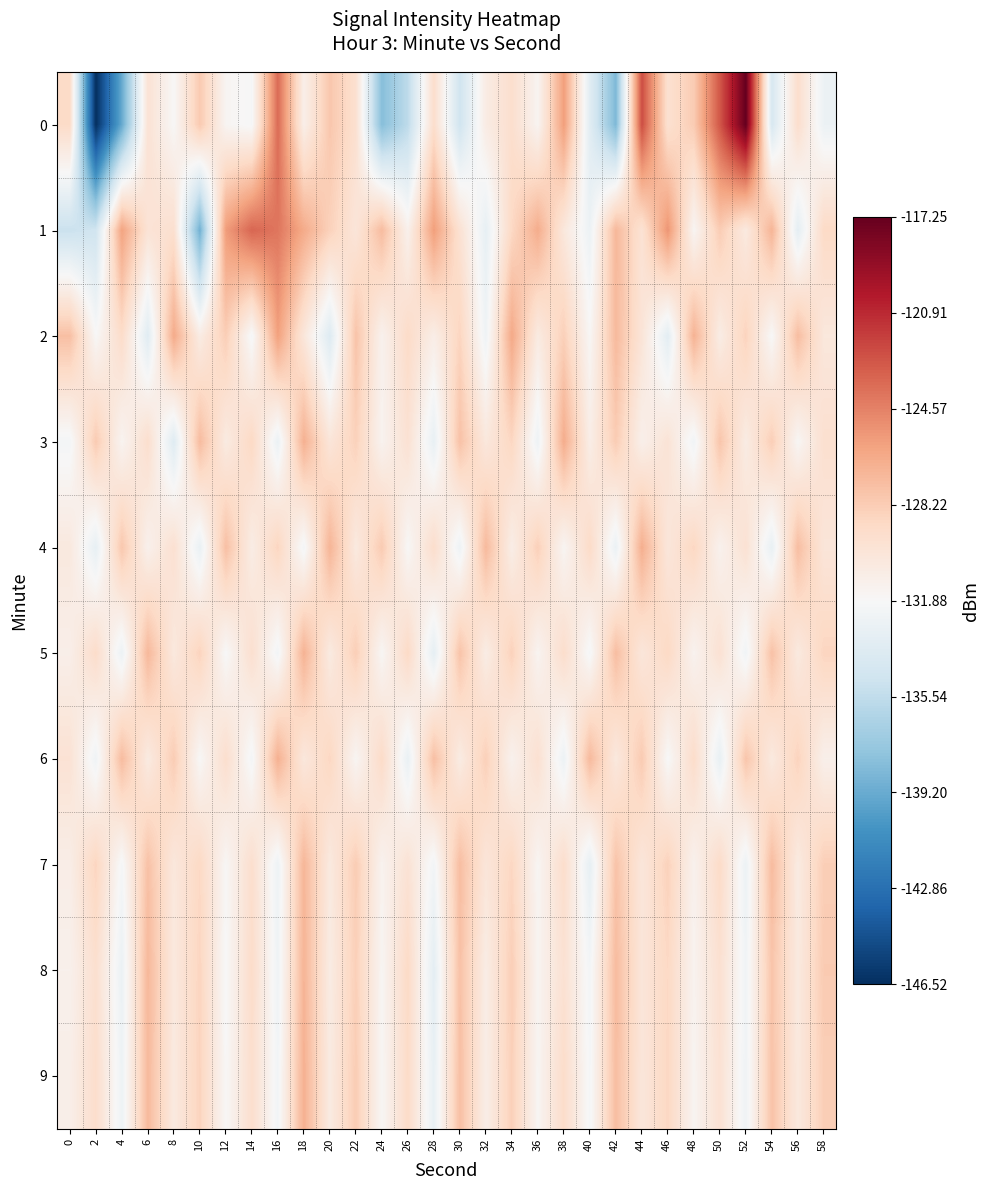

Reading left to right, extract all data points from this chart.

0: 0=-129.1	2=-146.5	4=-139.3	6=-129.8	8=-131.8	10=-128.0	12=-131.6	14=-132.0	16=-123.6	18=-131.0	20=-127.9	22=-129.5	24=-138.1	26=-135.7	28=-129.3	30=-134.7	32=-130.7	34=-129.4	36=-131.5	38=-125.8	40=-133.5	42=-138.4	44=-122.4	46=-129.6	48=-128.1	50=-122.8	52=-117.2	54=-134.3	56=-129.4	58=-132.7
1: 0=-135.1	2=-134.7	4=-126.0	6=-129.9	8=-129.5	10=-138.9	12=-125.7	14=-123.4	16=-124.1	18=-126.4	20=-128.5	22=-130.1	24=-127.3	26=-131.2	28=-125.8	30=-129.7	32=-133.1	34=-128.9	36=-126.5	38=-130.3	40=-132.7	42=-127.1	44=-129.8	46=-125.4	48=-131.6	50=-128.2	52=-130.5	54=-126.9	56=-133.3	58=-129.0
2: 0=-127.5	2=-131.8	4=-129.2	6=-133.6	8=-126.4	10=-130.7	12=-128.3	14=-132.1	16=-125.9	18=-130.2	20=-133.8	22=-127.7	24=-131.3	26=-129.1	28=-130.9	30=-128.7	32=-132.5	34=-126.3	36=-130.6	38=-128.4	40=-131.7	42=-127.2	44=-130.0	46=-133.4	48=-126.8	50=-130.8	52=-128.6	54=-131.9	56=-127.4	58=-130.3
3: 0=-132.2	2=-128.1	4=-131.5	6=-129.4	8=-133.7	10=-127.3	12=-130.6	14=-128.9	16=-132.8	18=-126.7	20=-130.1	22=-128.5	24=-131.4	26=-129.7	28=-133.0	30=-127.6	32=-130.3	34=-128.8	36=-132.6	38=-126.5	40=-130.9	42=-128.2	44=-131.1	46=-129.9	48=-132.4	50=-127.8	52=-130.7	54=-128.3	56=-131.7	58=-129.5
4: 0=-130.4	2=-133.1	4=-127.9	6=-131.2	8=-129.6	10=-132.9	12=-127.5	14=-130.8	16=-128.7	18=-132.2	20=-126.9	22=-130.5	24=-128.1	26=-131.8	28=-129.3	30=-132.6	32=-127.2	34=-130.9	36=-128.4	38=-131.6	40=-129.1	42=-132.8	44=-126.6	46=-130.2	48=-128.8	50=-131.3	52=-129.7	54=-133.0	56=-127.4	58=-130.1
5: 0=-131.0	2=-129.2	4=-132.7	6=-127.1	8=-130.4	10=-128.6	12=-131.9	14=-129.5	16=-132.3	18=-126.8	20=-130.6	22=-128.3	24=-131.7	26=-129.0	28=-133.2	30=-127.7	32=-130.8	34=-128.5	36=-131.5	38=-129.3	40=-132.1	42=-127.4	44=-130.2	46=-128.9	48=-131.4	50=-129.7	52=-132.4	54=-127.6	56=-130.5	58=-128.7
6: 0=-129.8	2=-132.5	4=-127.3	6=-130.6	8=-128.2	10=-131.8	12=-129.4	14=-132.2	16=-126.7	18=-130.3	20=-128.8	22=-131.6	24=-129.1	26=-132.9	28=-127.5	30=-130.7	32=-128.4	34=-131.3	36=-129.6	38=-132.7	40=-127.2	42=-130.4	44=-128.1	46=-131.9	48=-129.2	50=-133.0	52=-127.8	54=-130.5	56=-128.6	58=-131.1
7: 0=-130.9	2=-128.7	4=-132.1	6=-127.6	8=-130.3	10=-128.9	12=-131.7	14=-129.4	16=-132.6	18=-127.0	20=-130.5	22=-128.2	24=-131.4	26=-129.8	28=-132.3	30=-127.4	32=-130.1	34=-128.8	36=-131.6	38=-129.3	40=-133.1	42=-127.7	44=-130.2	46=-128.5	48=-131.3	50=-129.1	52=-132.7	54=-127.3	56=-130.6	58=-128.3
8: 0=-131.2	2=-129.5	4=-132.8	6=-127.1	8=-130.4	10=-128.7	12=-131.9	14=-129.2	16=-132.5	18=-126.9	20=-130.7	22=-128.4	24=-131.6	26=-129.0	28=-133.3	30=-127.6	32=-130.8	34=-128.3	36=-131.5	38=-129.7	40=-132.2	42=-127.3	44=-130.1	46=-128.9	48=-131.4	50=-129.6	52=-132.4	54=-127.8	56=-130.5	58=-128.1
9: 0=-131.0	2=-129.3	4=-132.6	6=-127.2	8=-130.5	10=-128.6	12=-131.8	14=-129.4	16=-132.3	18=-126.7	20=-130.6	22=-128.2	24=-131.7	26=-129.1	28=-133.0	30=-127.5	32=-130.9	34=-128.4	36=-131.6	38=-129.2	40=-132.1	42=-127.4	44=-130.2	46=-128.8	48=-131.5	50=-129.7	52=-132.5	54=-127.7	56=-130.4	58=-128.3